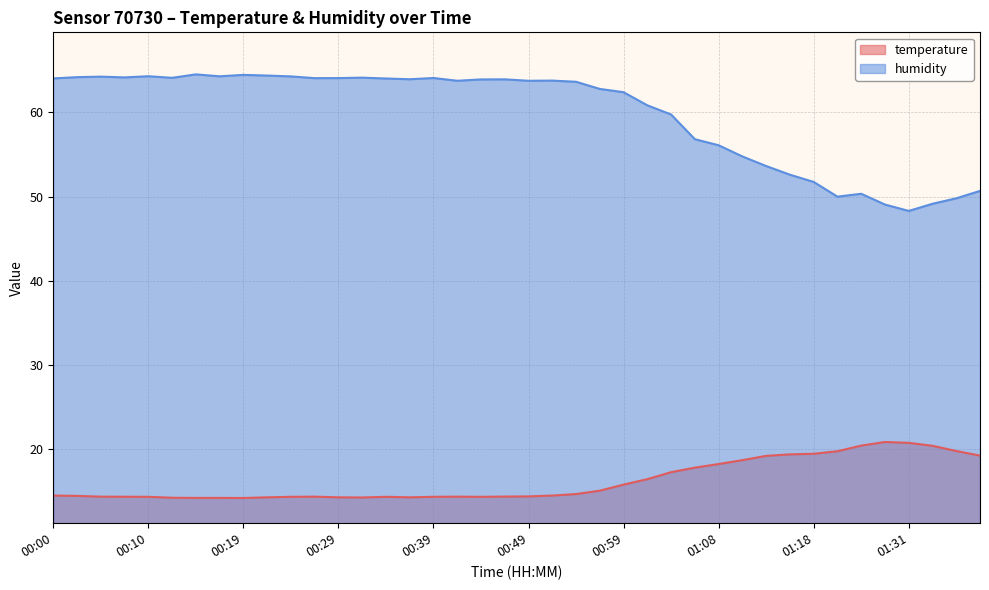

Does the chart have visible grid lines?

Yes